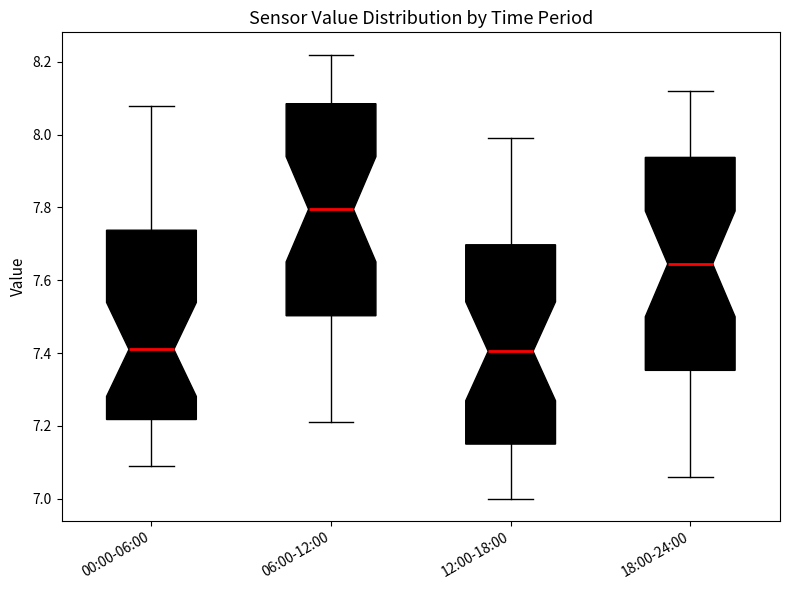

Which box's median line is the highest?

06:00-12:00